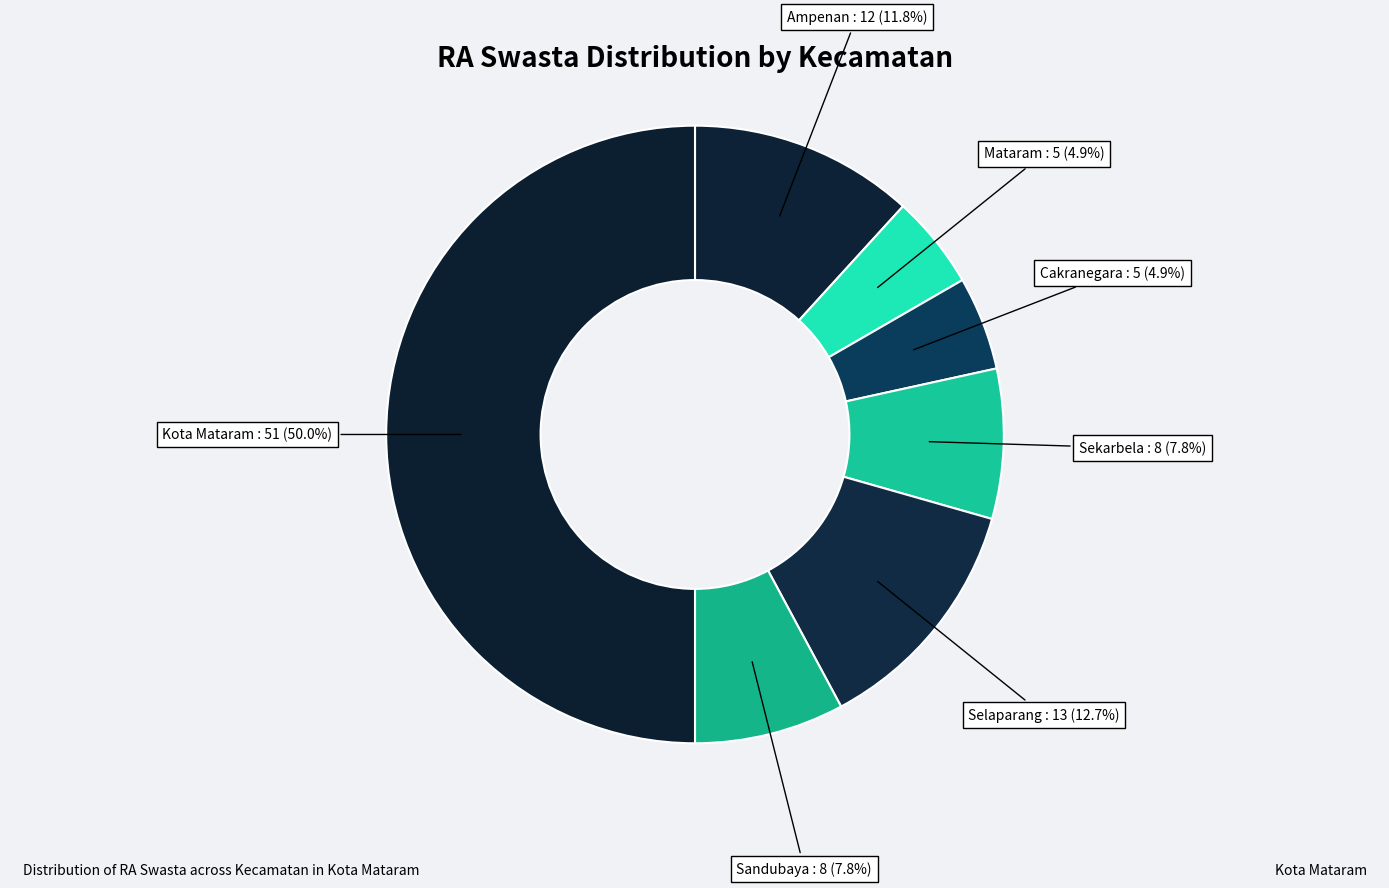

How many segments does this pie chart have?

7